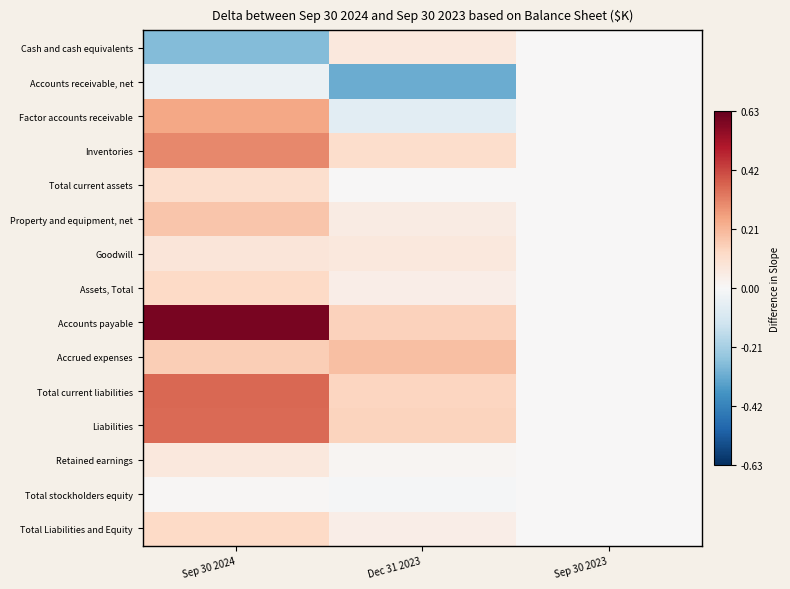

Rank the series by their maximum value, from lowest to highest.

Accounts receivable, net, Total stockholders equity, Retained earnings, Cash and cash equivalents, Goodwill, Total current assets, Assets, Total, Total Liabilities and Equity, Property and equipment, net, Accrued expenses, Factor accounts receivable, Inventories, Liabilities, Total current liabilities, Accounts payable